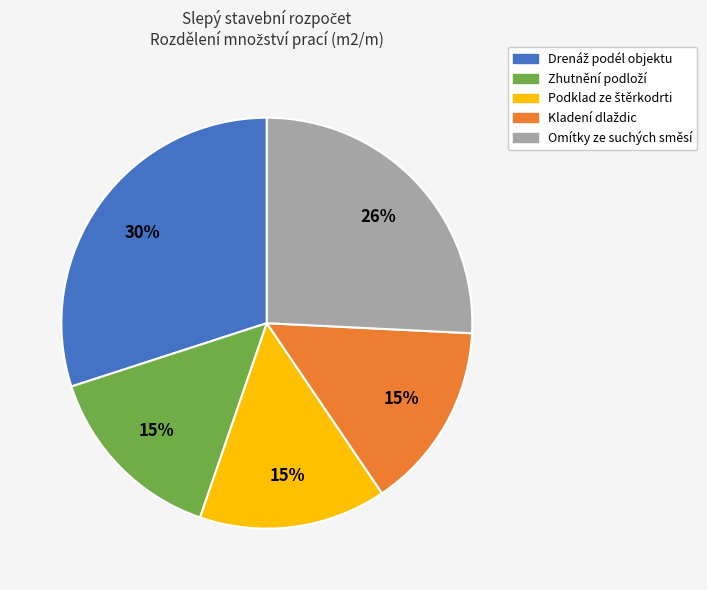

To the nearest percent, what is the difference between the largest and smallest slice percentages?

15%